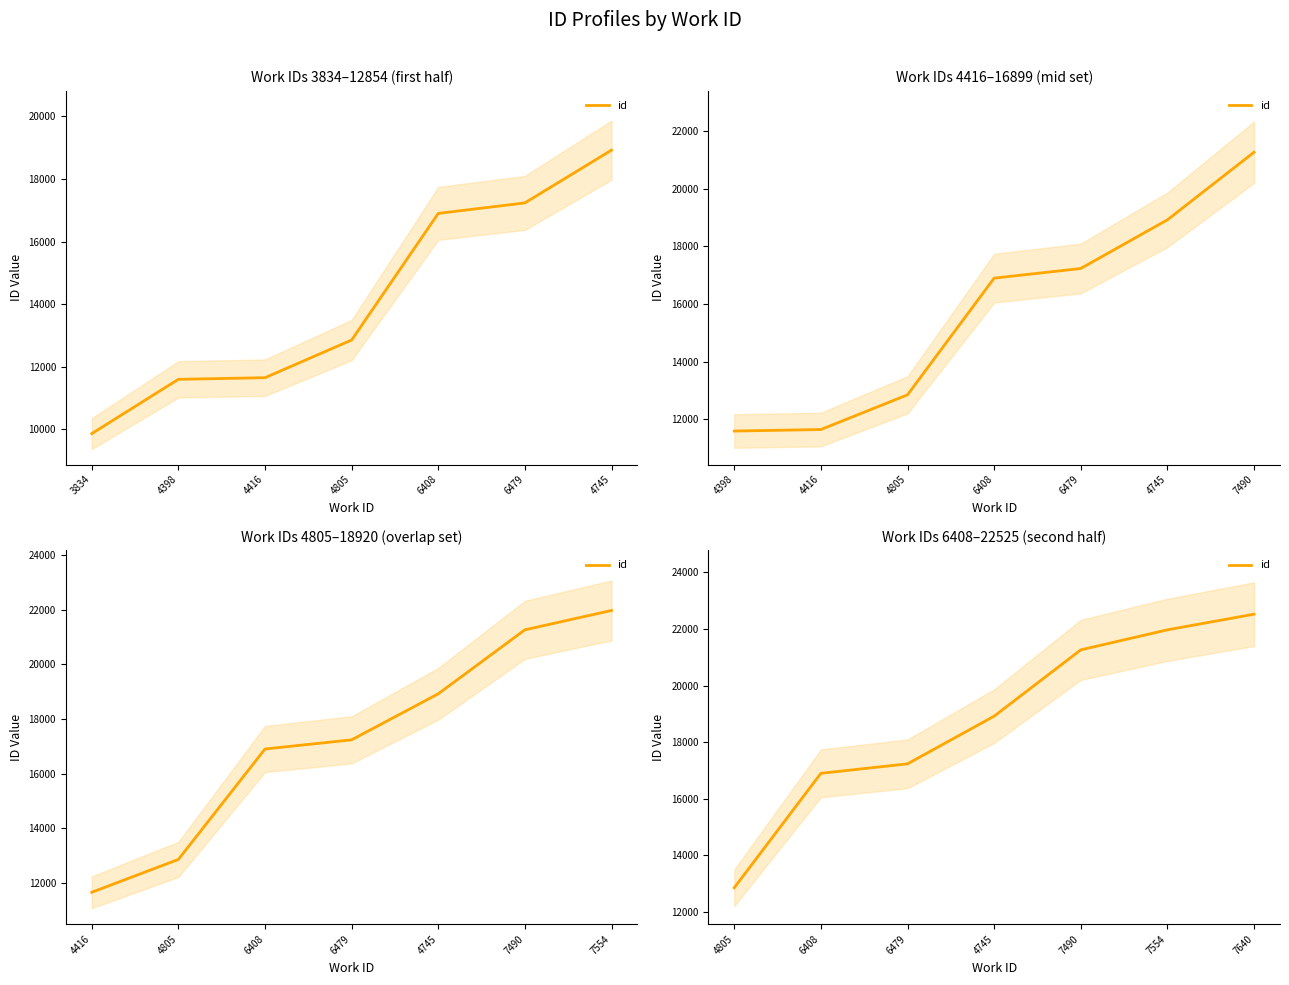

What is the average value?

18810